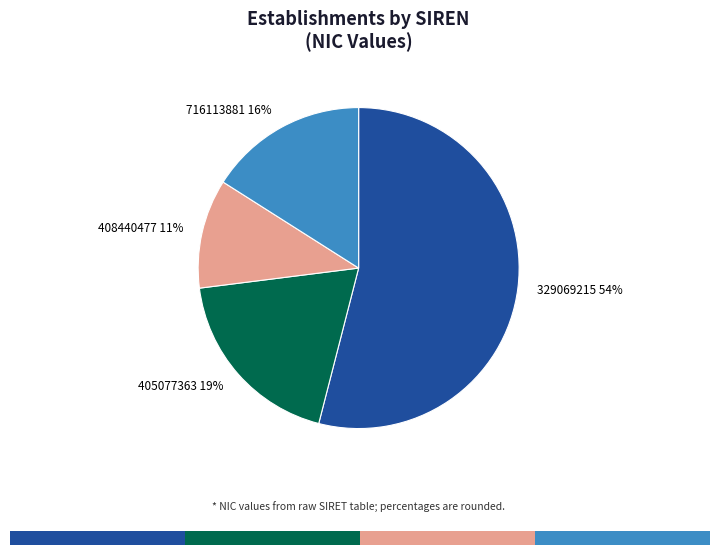

What is the total percentage of 405077363 and 408440477?

30.0%